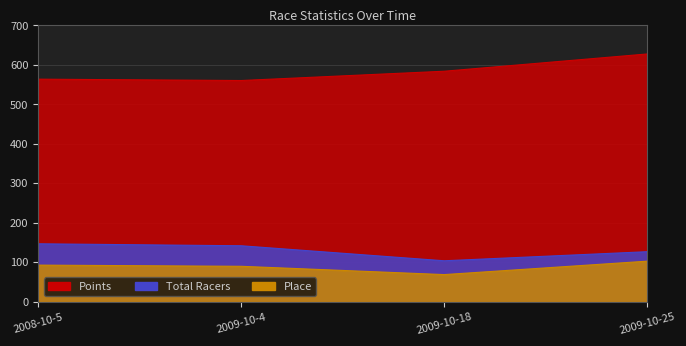

What is the minimum value for Place?

69.0